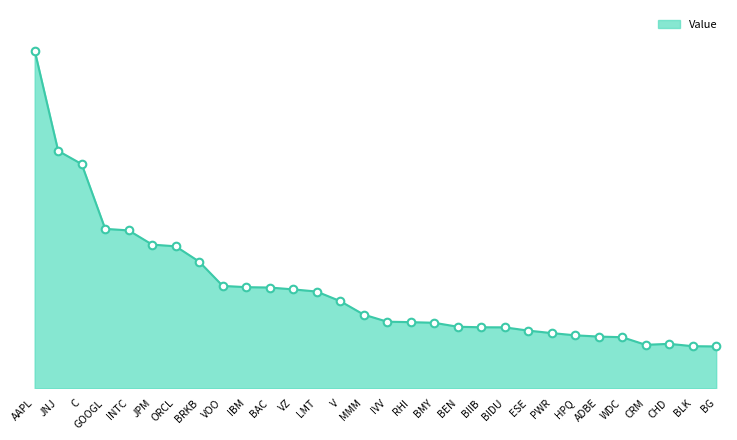

Approximately how many times larger is the value at CRM compared to IVV?

0.7